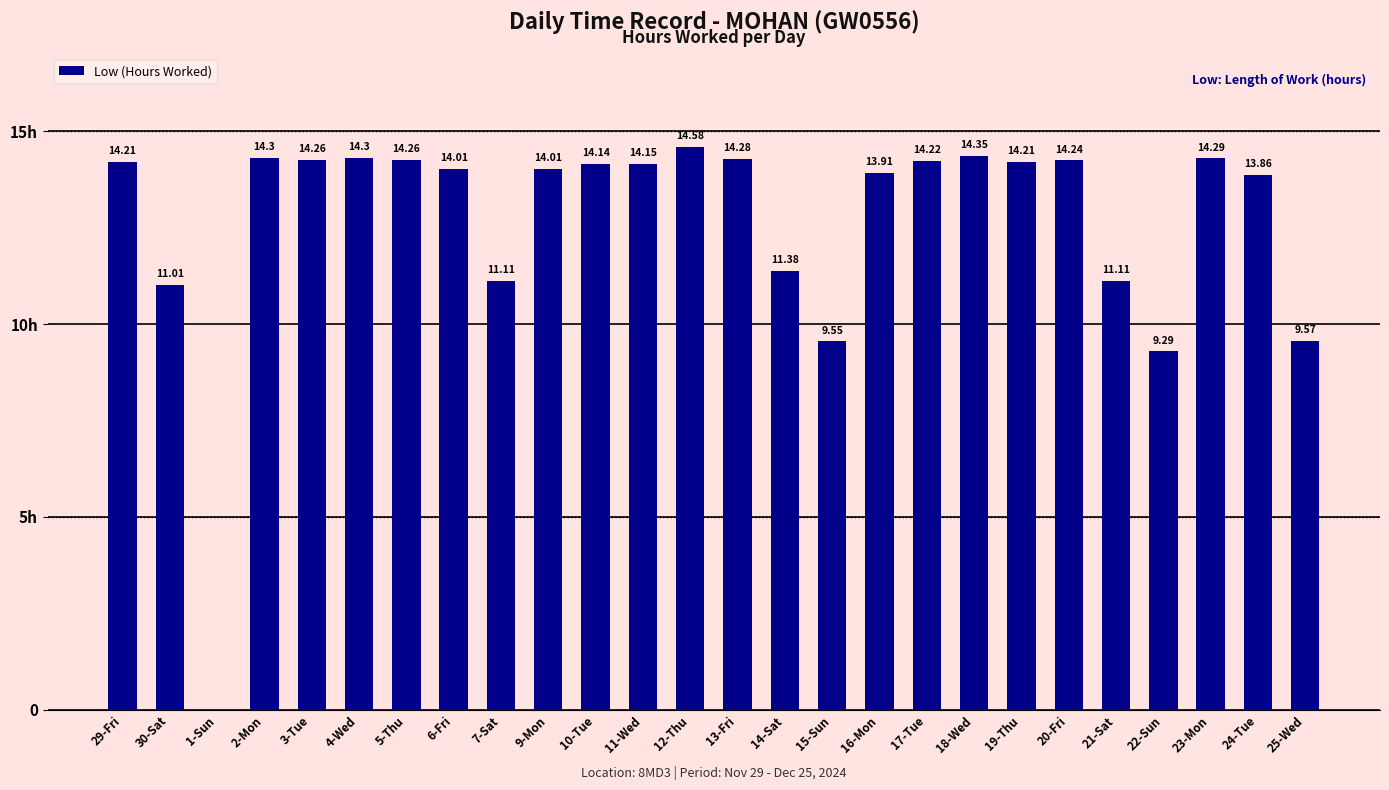

Which has a higher value, 22-Sun or 25-Wed?

25-Wed